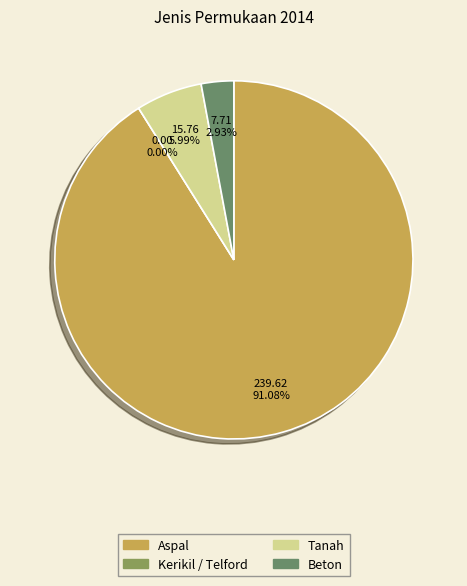

Is it true that Kerikil / Telford is 0% of the pie?

True